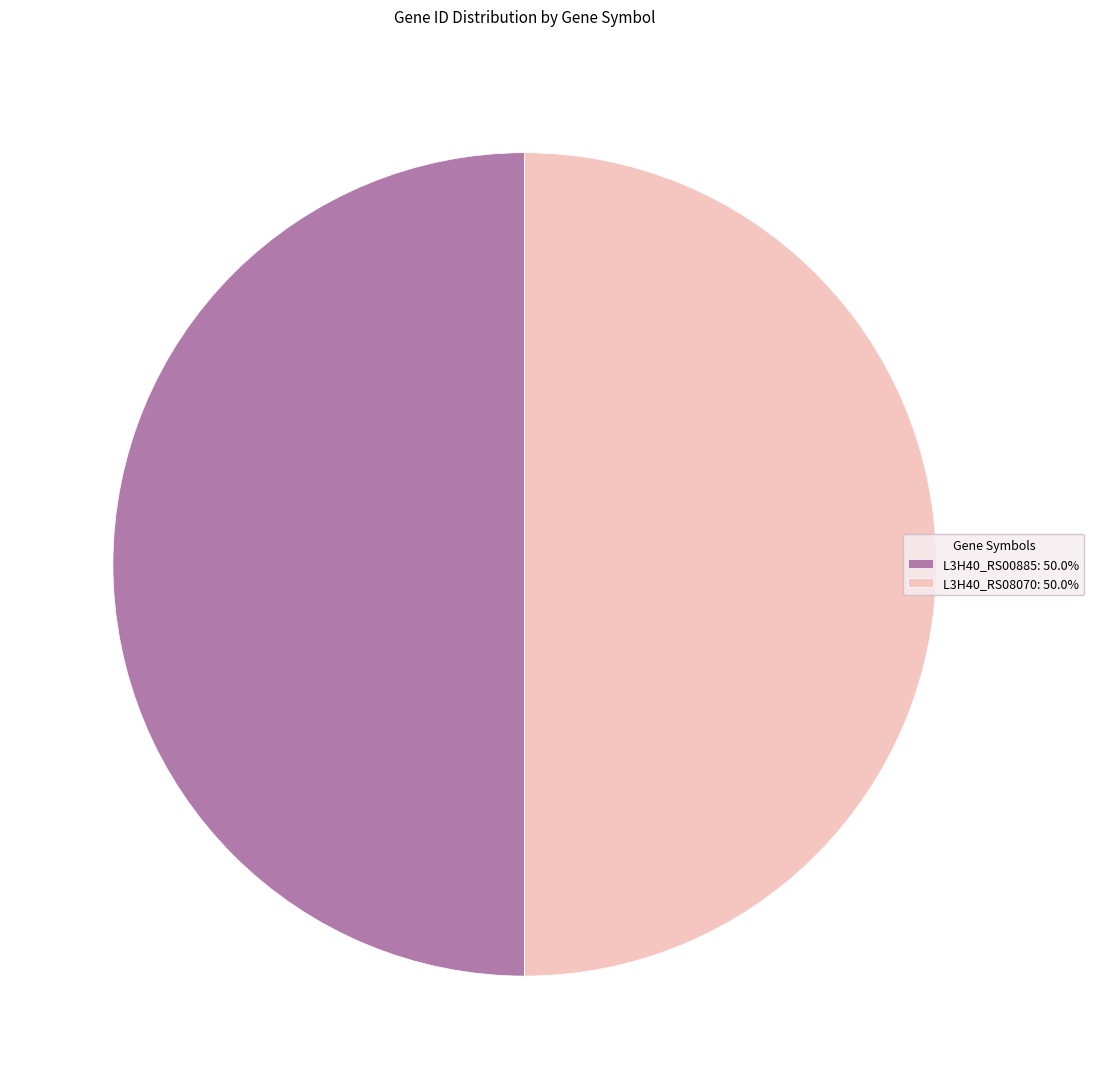

Is it true that L3H40_RS00885 is 41% of the pie?

False